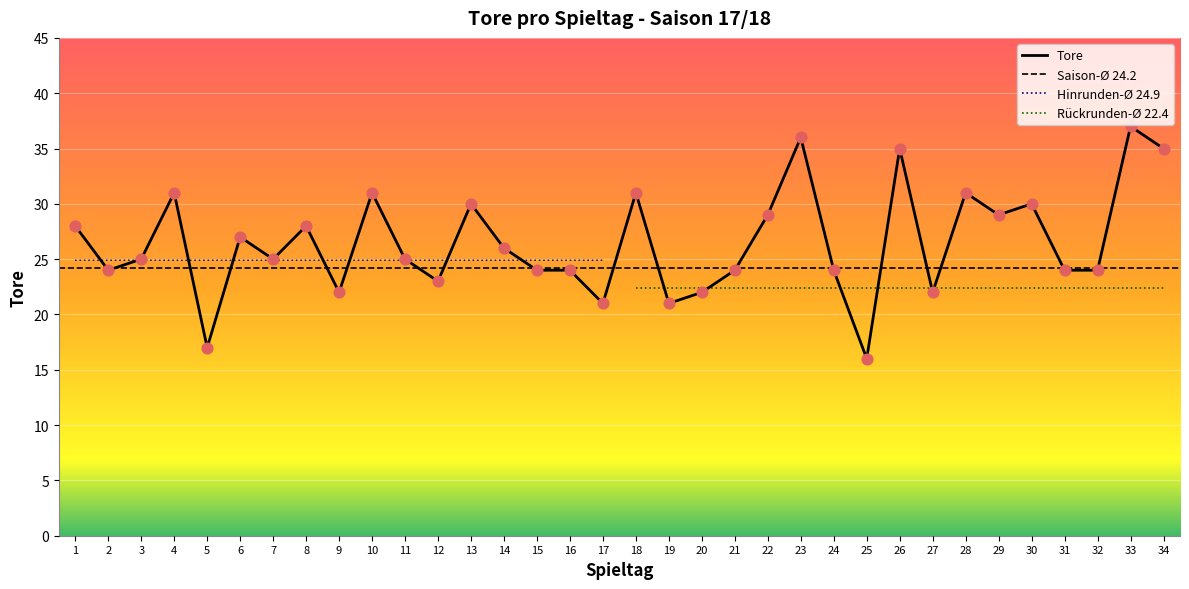

What is the ratio of the value at 28 to the value at 21?

1.3